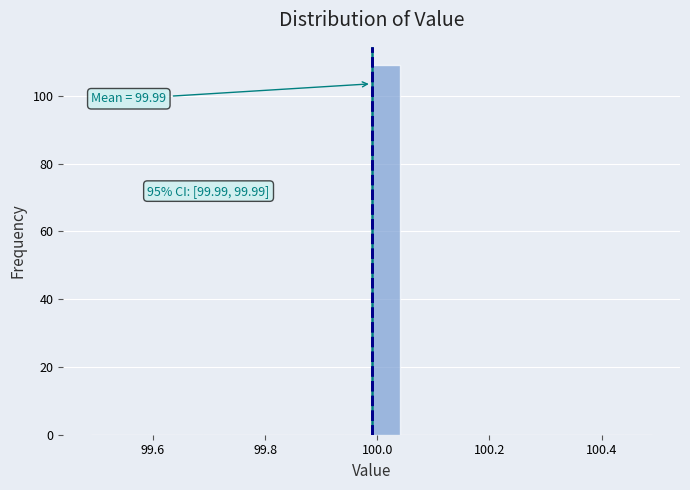

Around what value on the x-axis is the tallest bar? Give the approximate position of its centre, as read against the axis.

100.02